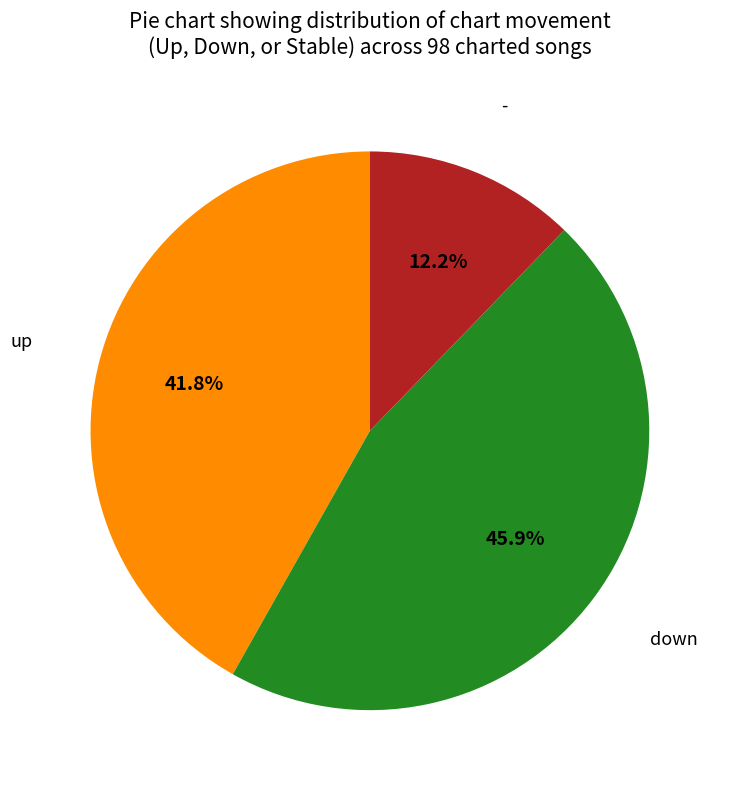

Does any single category account for the majority?

No